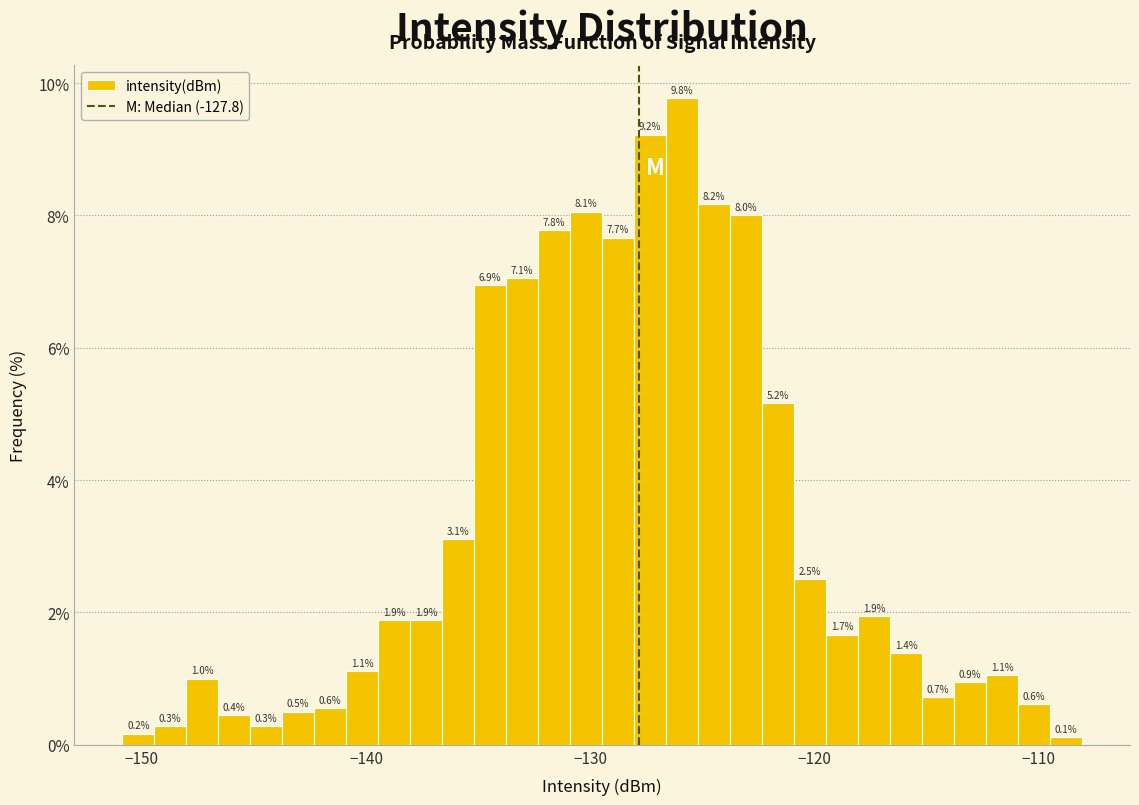

Around what value on the x-axis is the tallest bar? Give the approximate position of its centre, as read against the axis.

-126